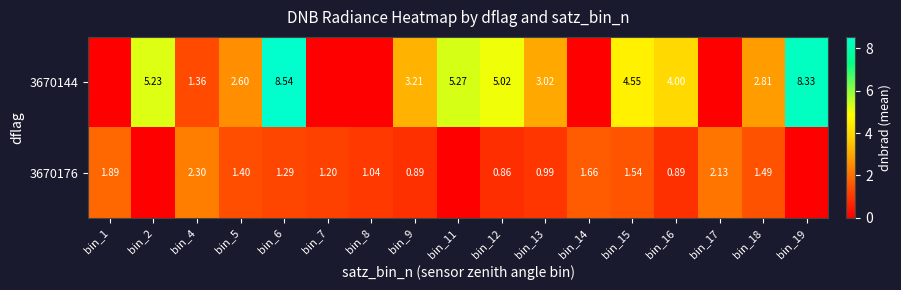

Which label corresponds to the largest value in the chart?

bin_6